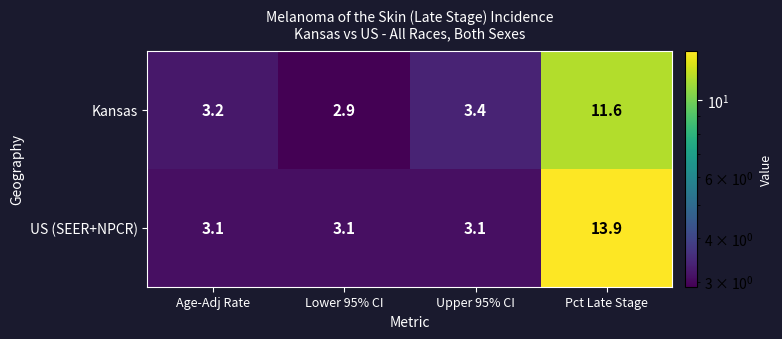

Which series has the largest total across all categories?

US (SEER+NPCR)